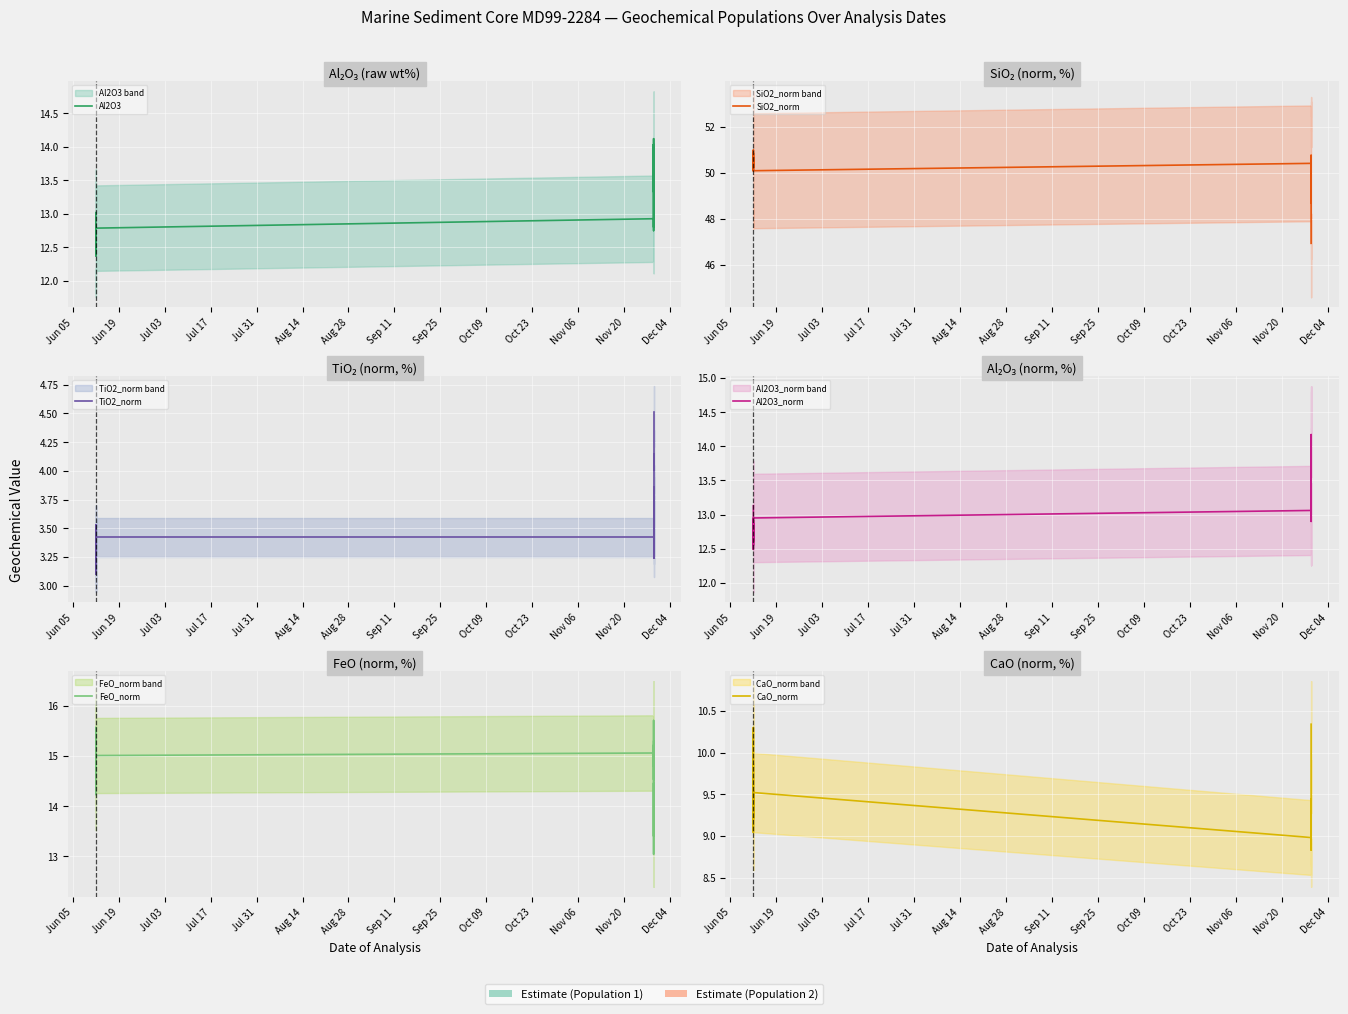

In FeO_norm, how many points are higher than both neighbors (excluding endpoints)?

7